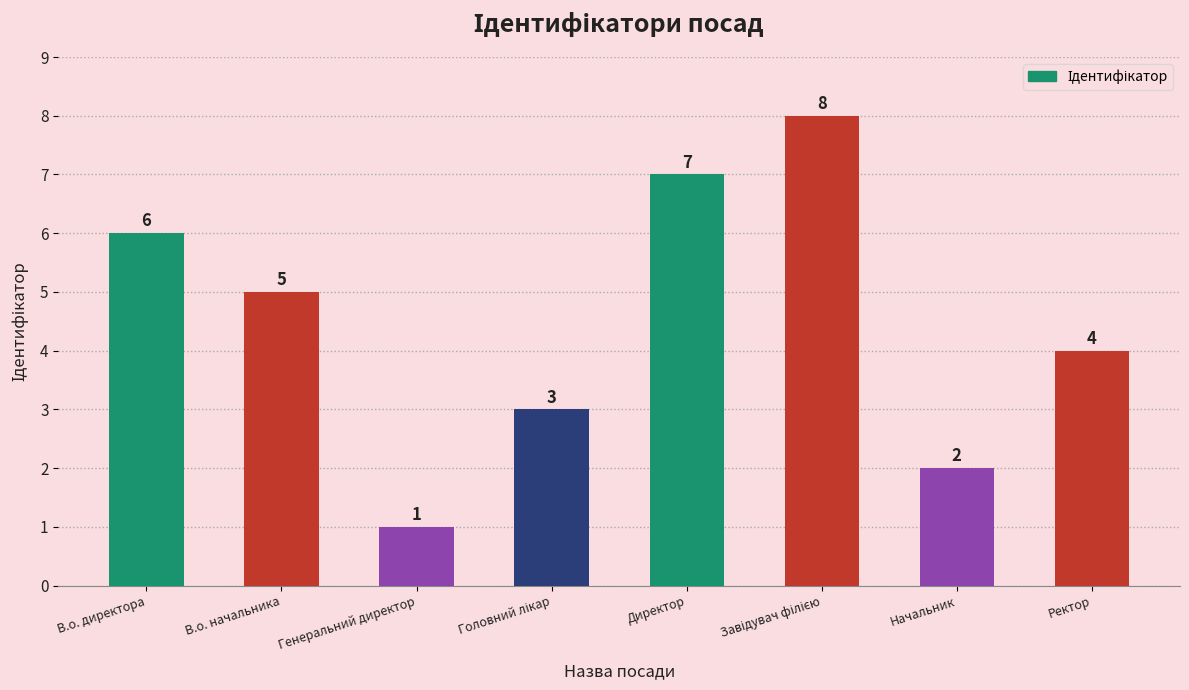

What is the label of the 6th bar from the right?

Генеральний директор